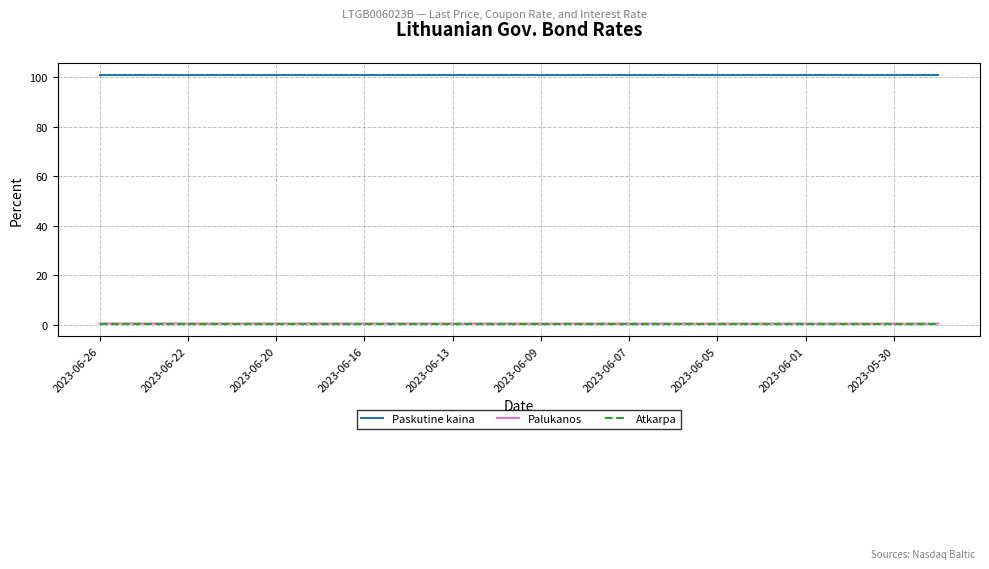

Which series has the largest total across all categories?

Paskutine kaina